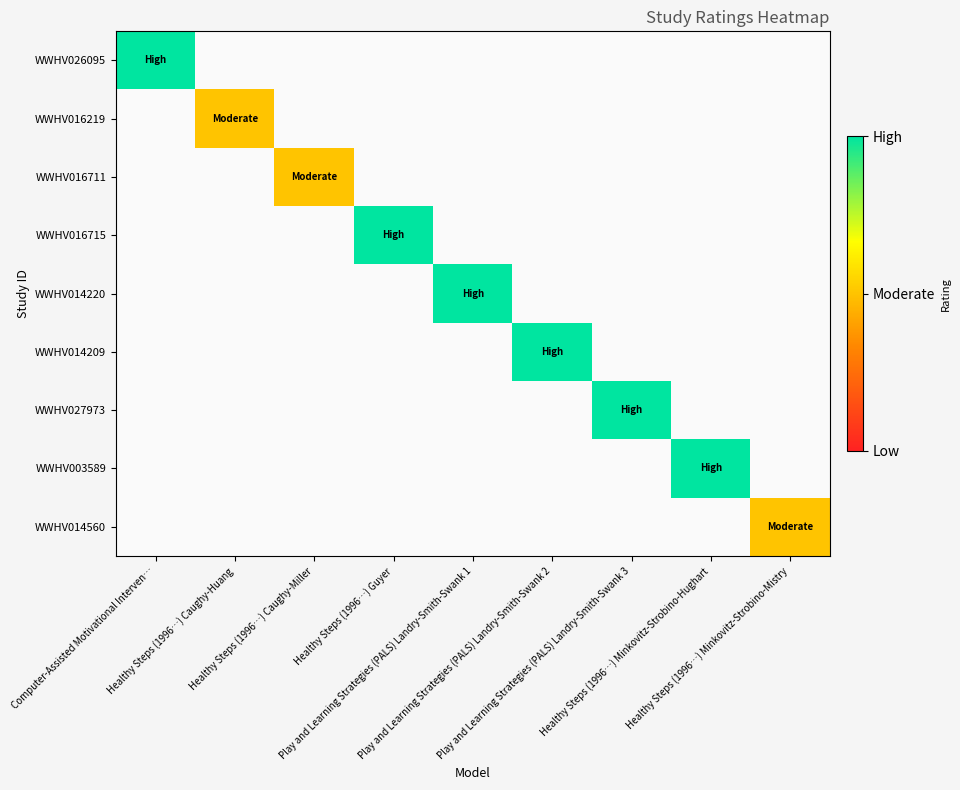

Is the value of WWHV016715 at Play and Learning Strategies (PALS) Landry-Smith-Swank 3 greater than the value of WWHV016711 at Play and Learning Strategies (PALS) Landry-Smith-Swank 1?

No